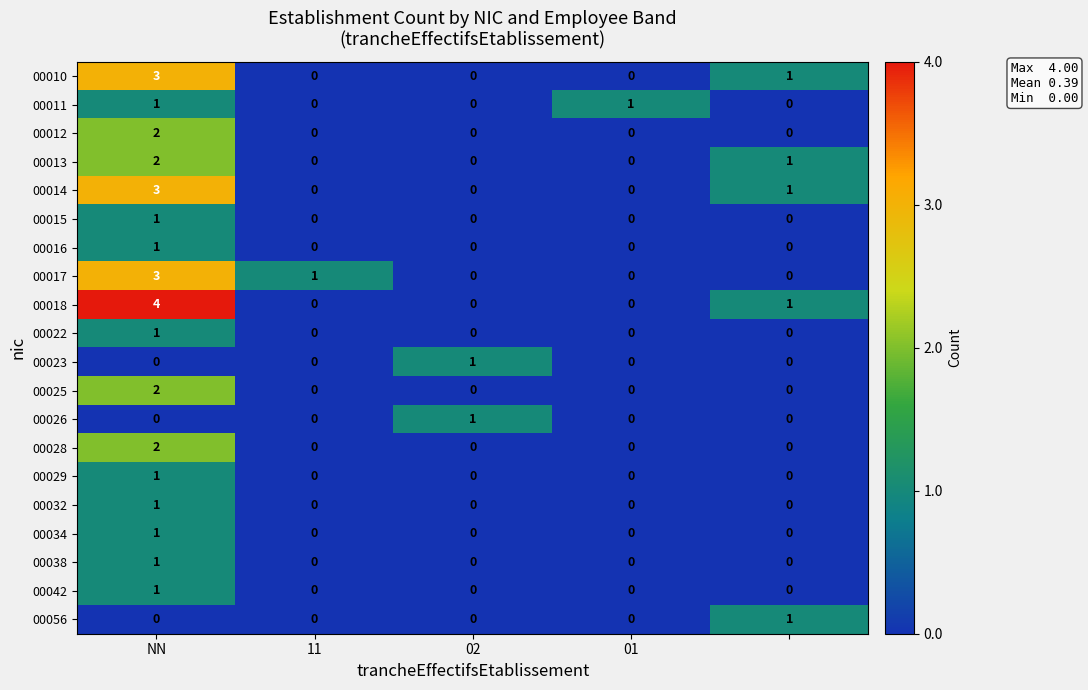

Count the 00016 values in the range 0 to 1.

5